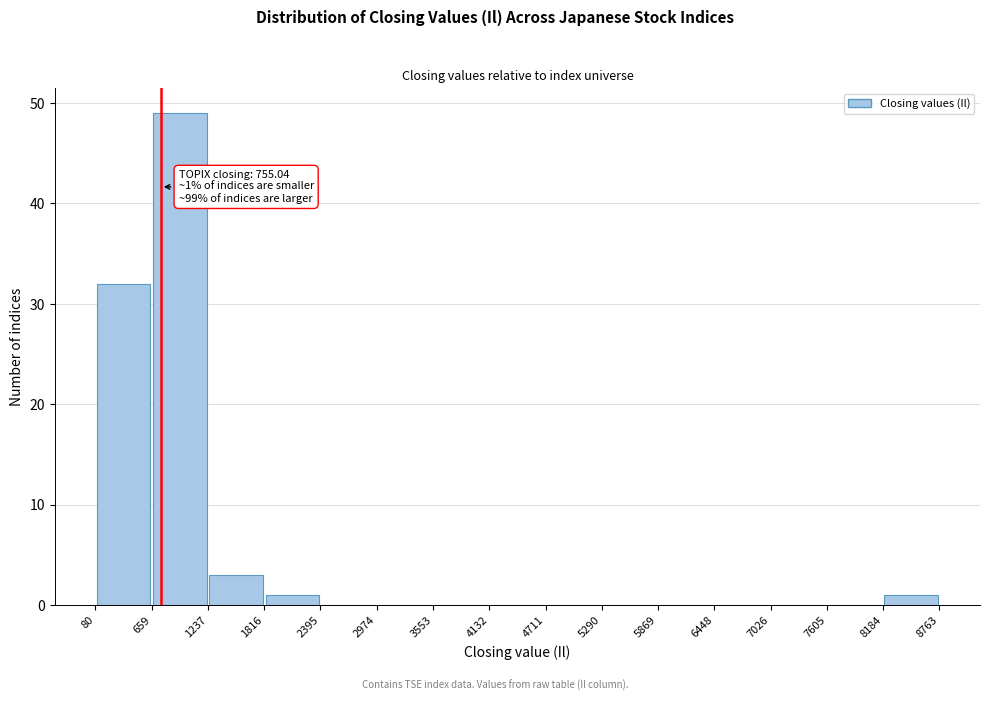

Which range on the x-axis has the tallest bar?

659 to 1237